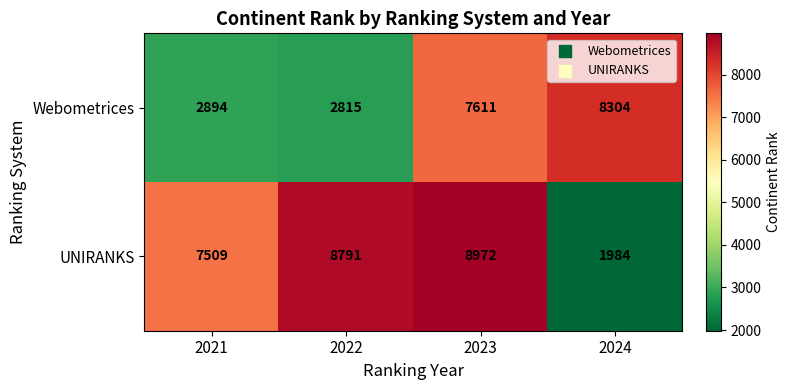

Reading right to left, extract all data points from this chart.

Webometrices: 2024=8304	2023=7611	2022=2815	2021=2894
UNIRANKS: 2024=1984	2023=8972	2022=8791	2021=7509